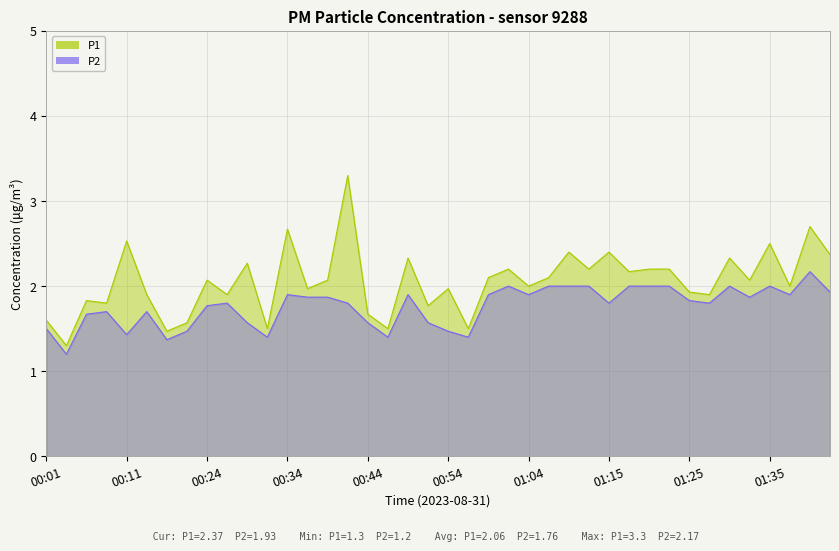

What is the difference between the maximum and minimum values in the P2 series?

1.0